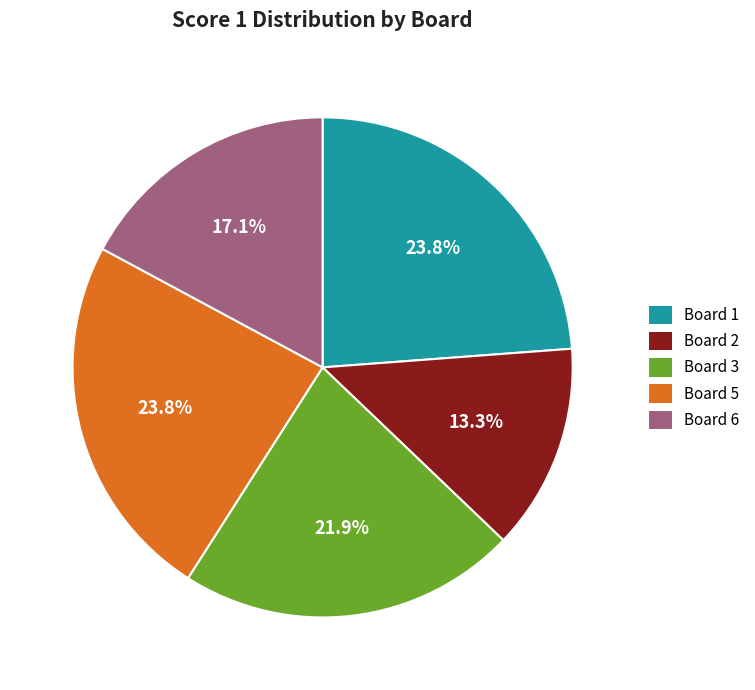

Is there any slice that represents more than half of the pie?

No